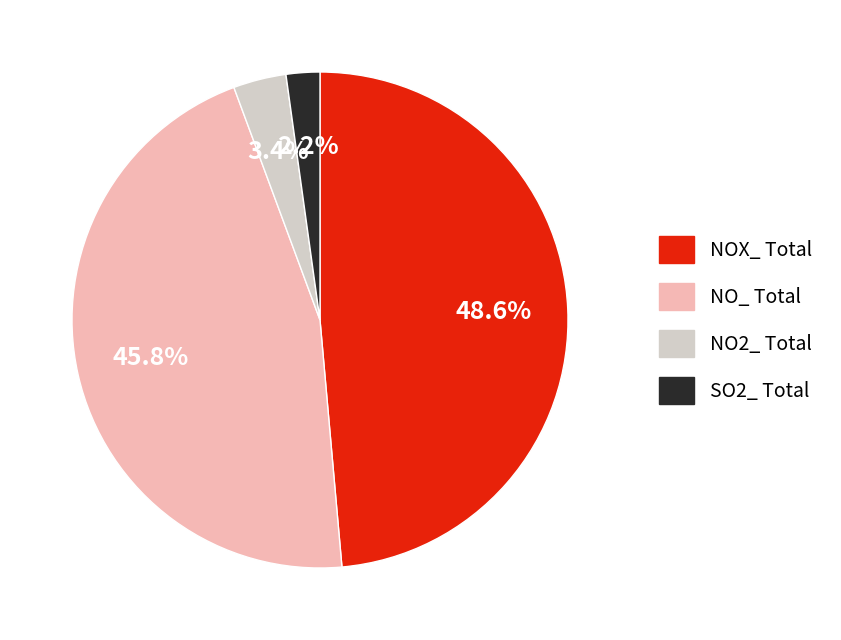

Which slice is the largest?

NOX_